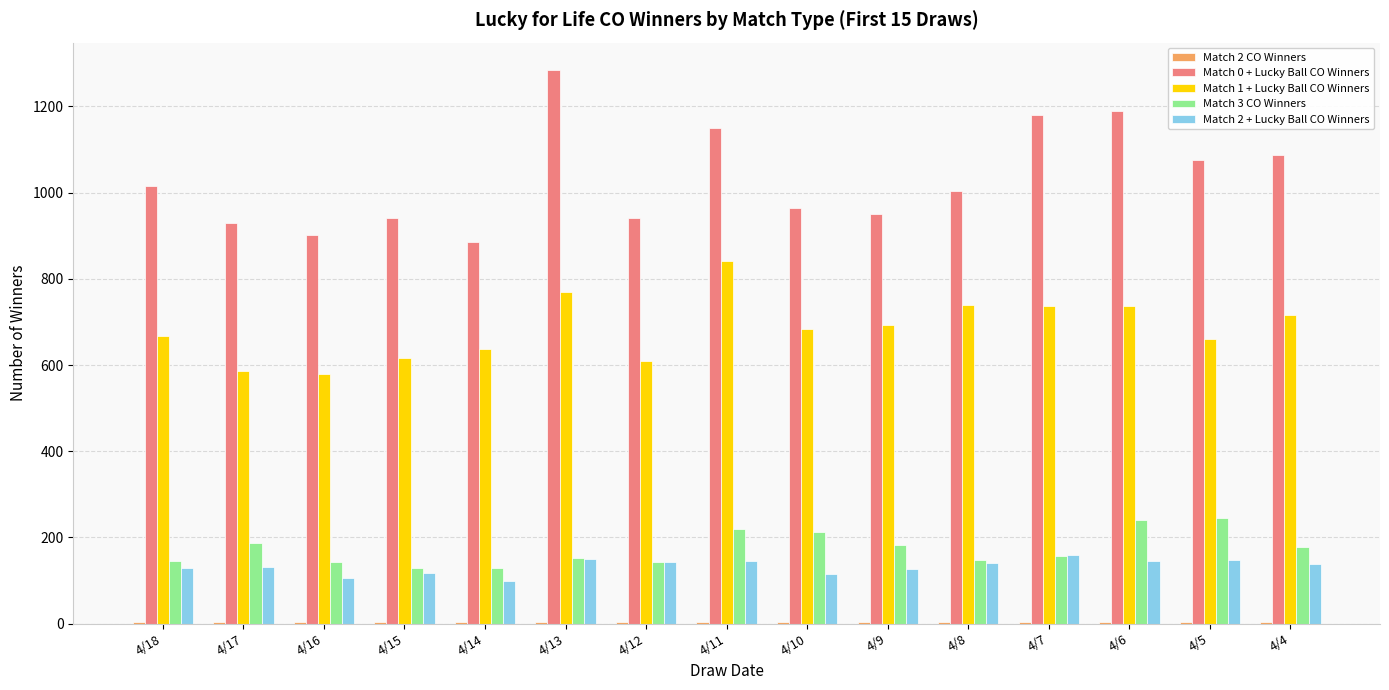

Which series has the largest range (max minus min)?

Match 0 + Lucky Ball CO Winners